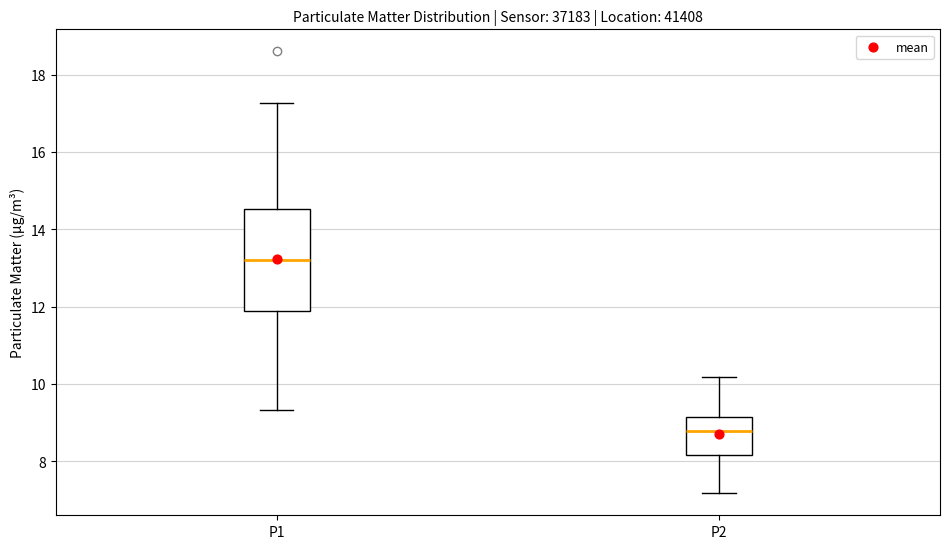

Which box is the tallest, from its lower edge to its upper edge?

P1